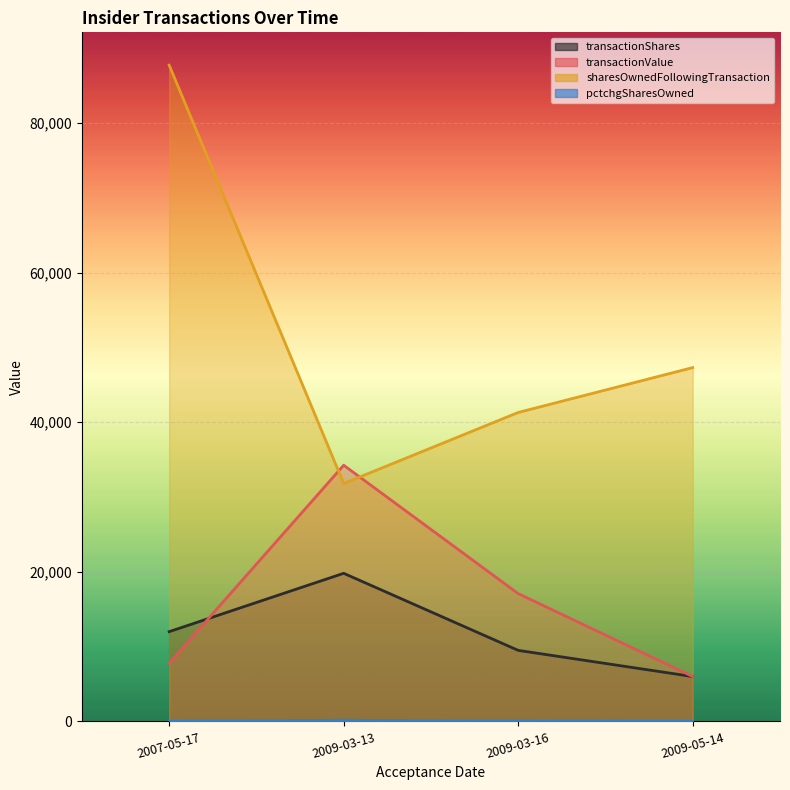

At which label does sharesOwnedFollowingTransaction first exceed 47298?

2007-05-17